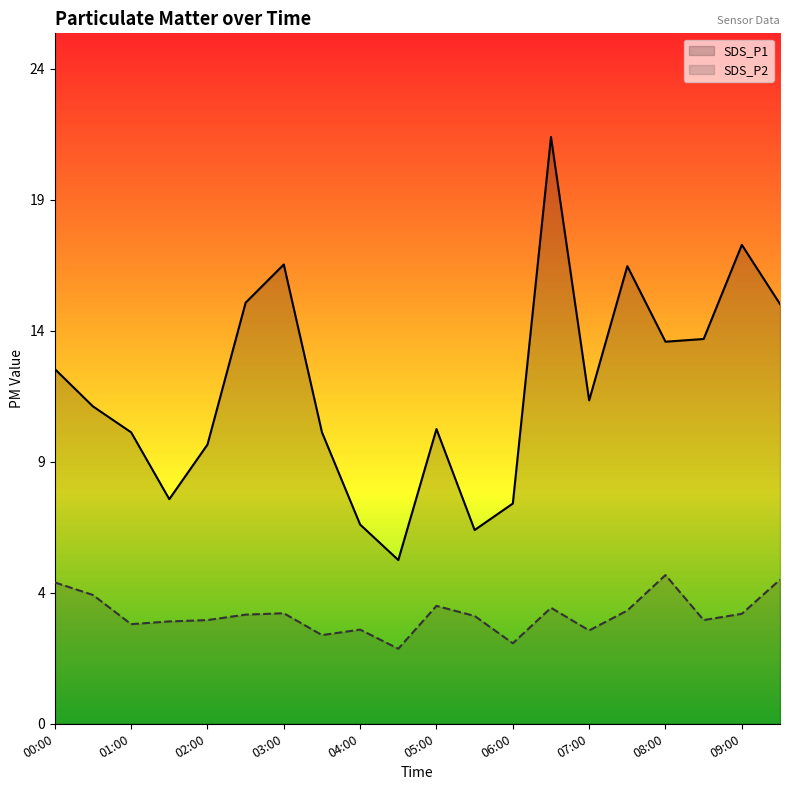

What is the maximum value for SDS_P1?

21.5